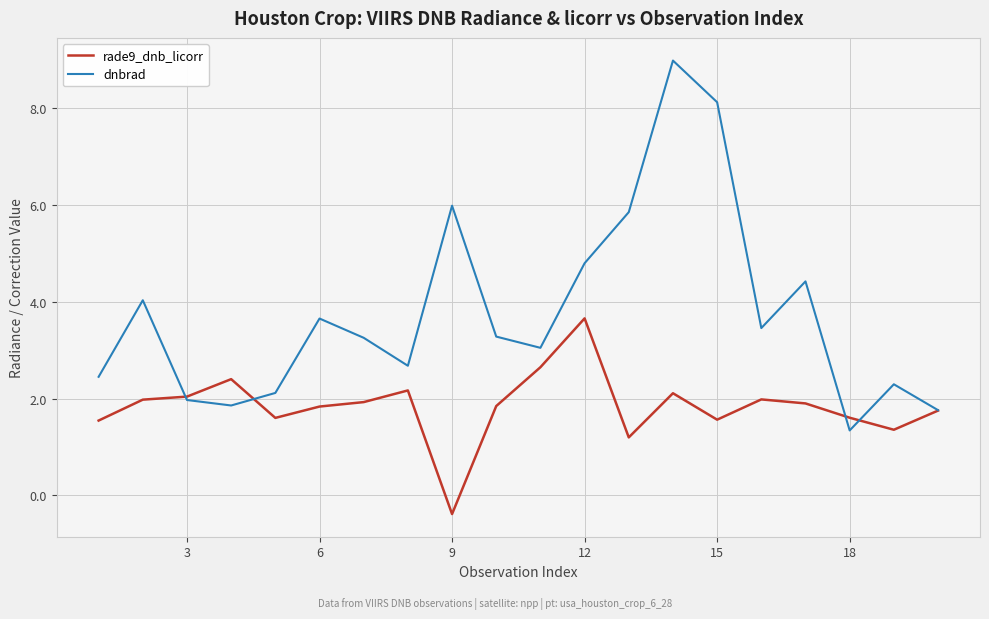

Which series has the largest total across all categories?

dnbrad